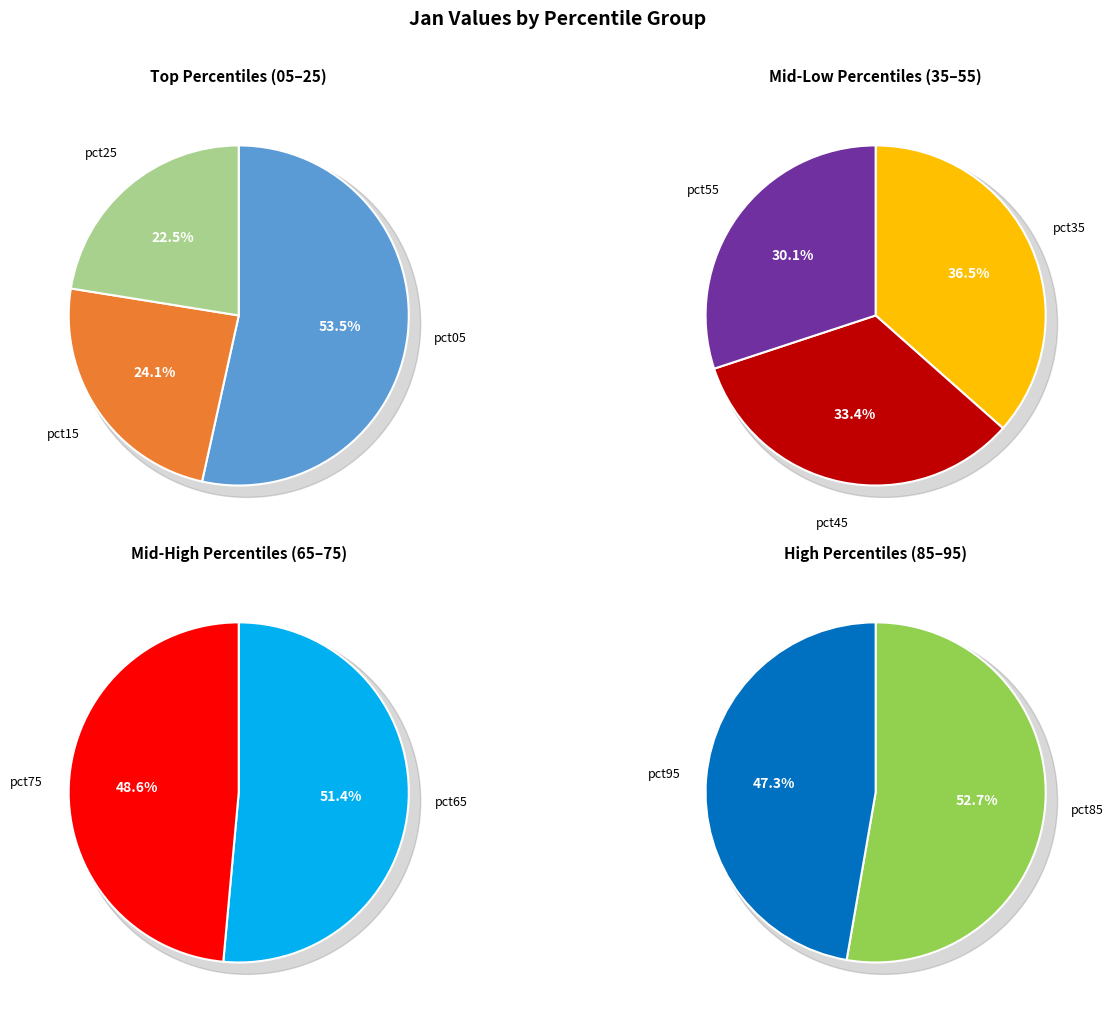

Count the number of slices in the pie.

10